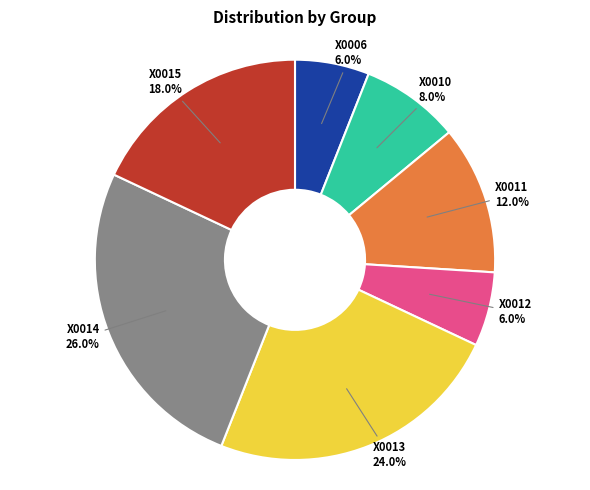

Does any single category account for the majority?

No